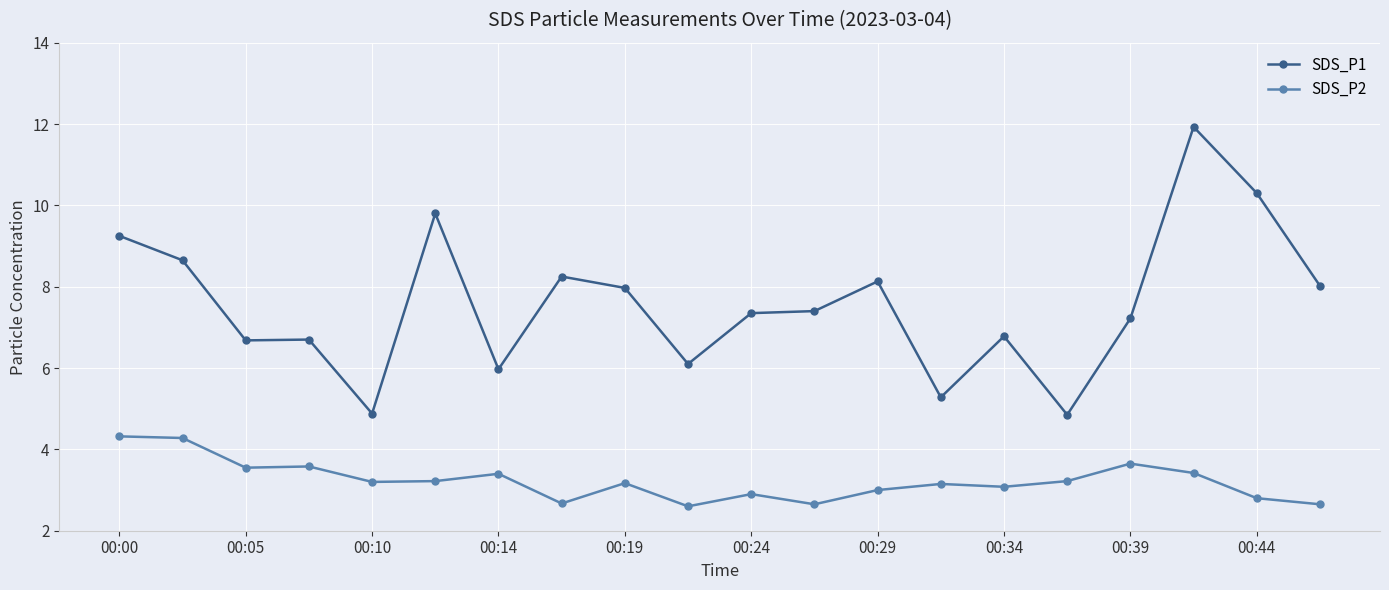

True or false: SDS_P1 and SDS_P2 cross at least once.

False